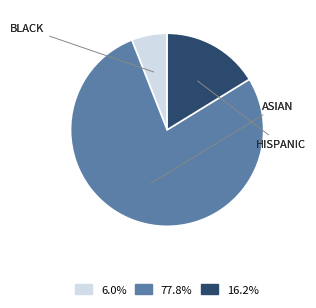

Does any single category account for the majority?

Yes